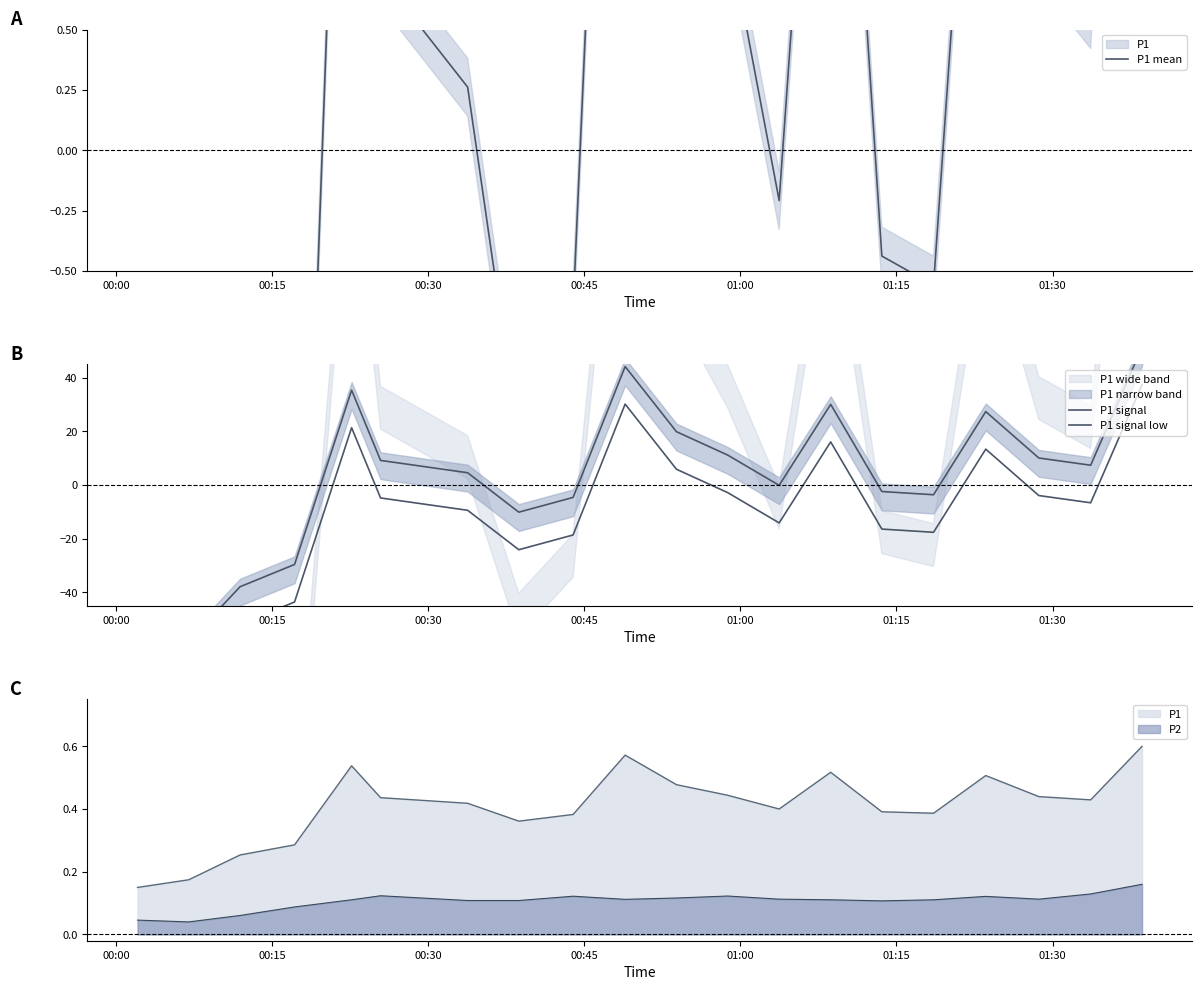

What is the minimum value shown in the chart?

-78.6